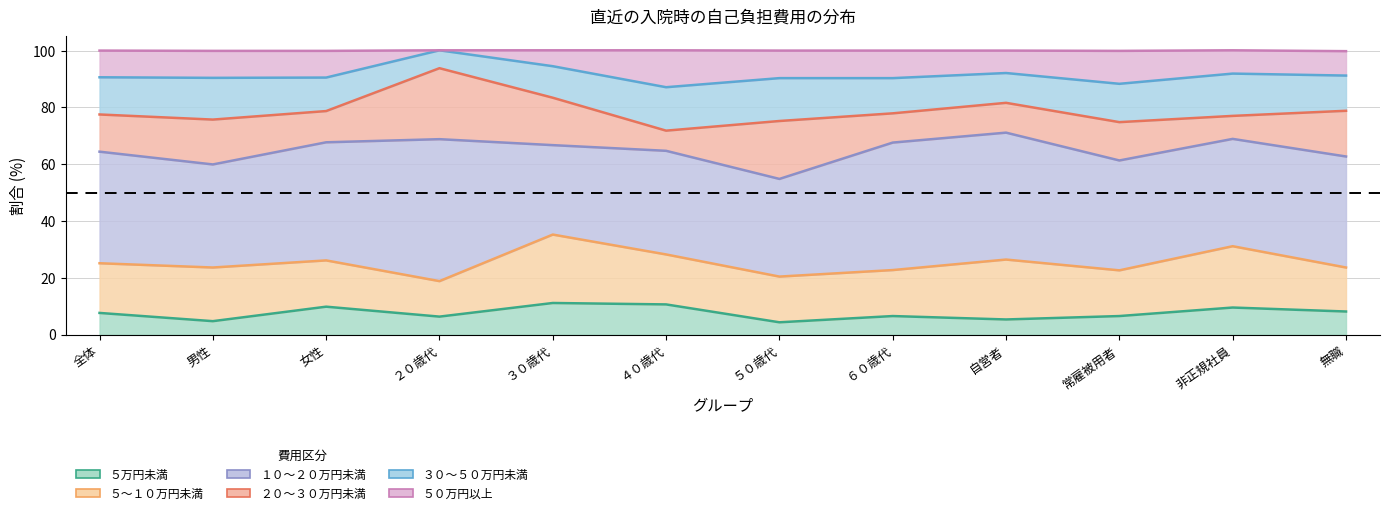

How many values in the ２０～３０万円未満 series are below 13?

5